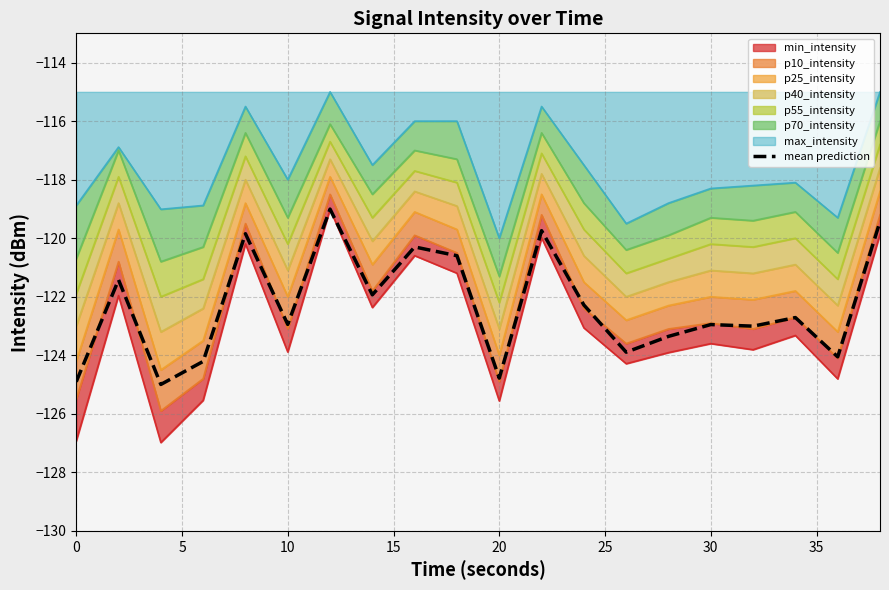

What is the highest value of the mean prediction series?

-119.0